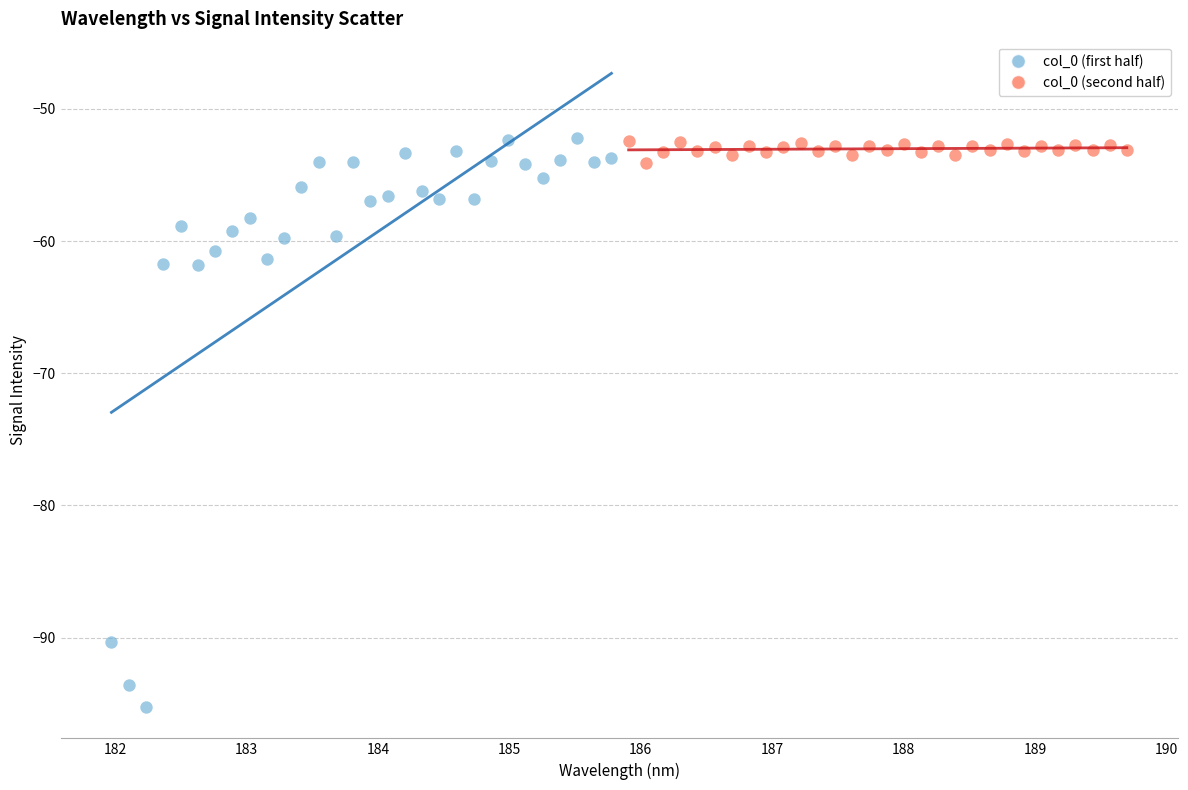

Which series has the largest Y range (max minus min)?

col_0 (first half)